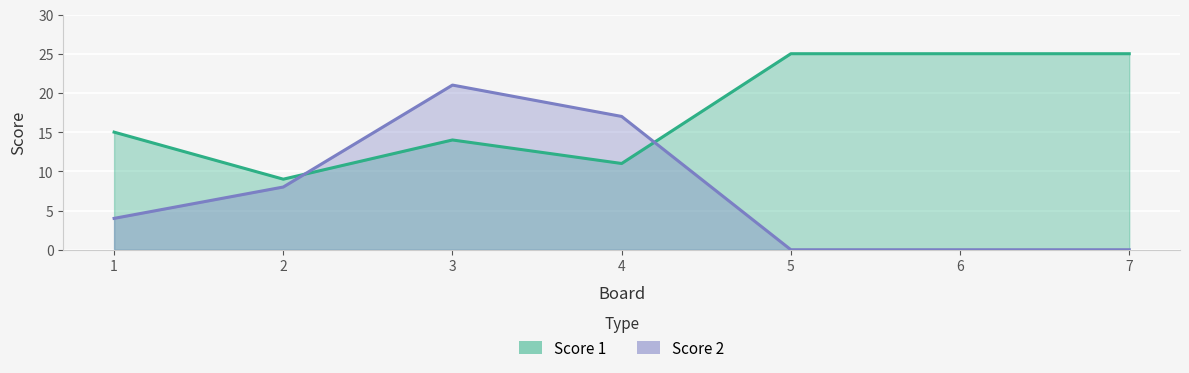

Rank the categories by Score 1 value from lowest to highest.

2, 4, 3, 1, 5, 6, 7